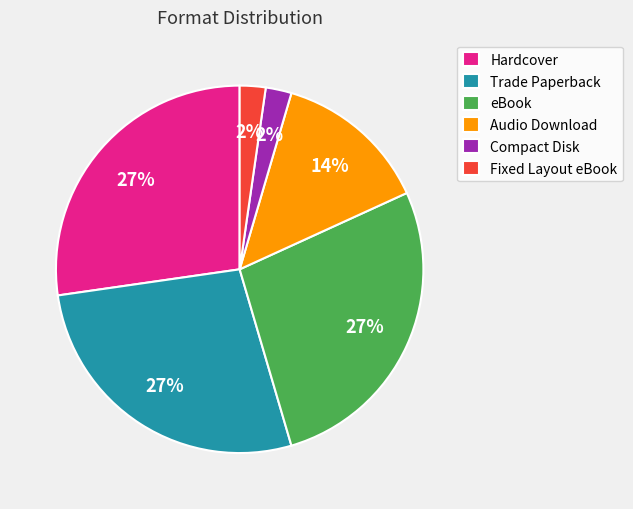

Is there any slice that represents more than half of the pie?

No